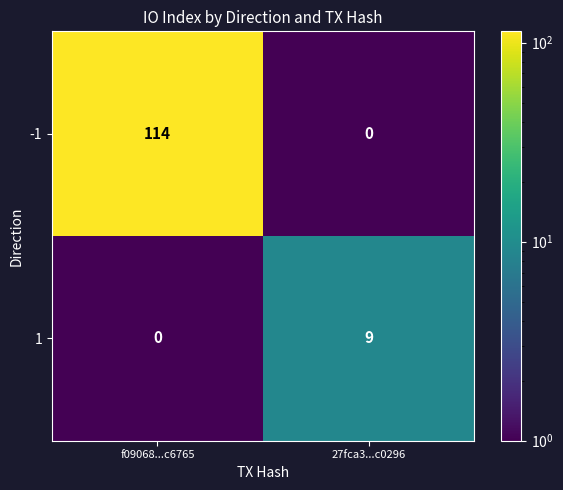

What is the difference between the -1 values at 27fca3...c0296 and f09068...c6765?

114